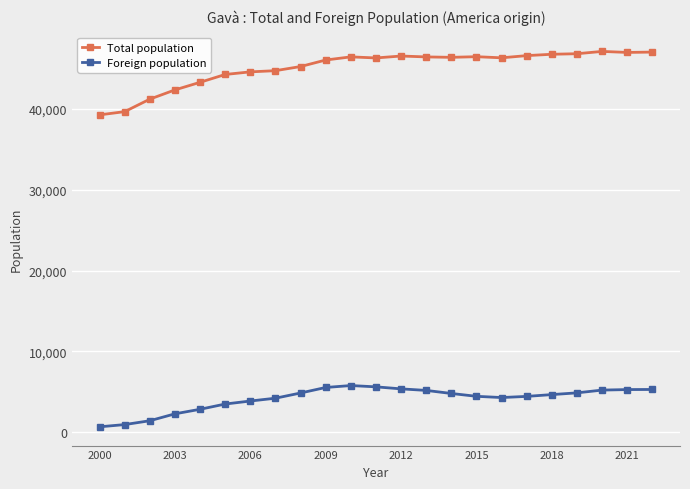

What is the smallest value displayed?

698